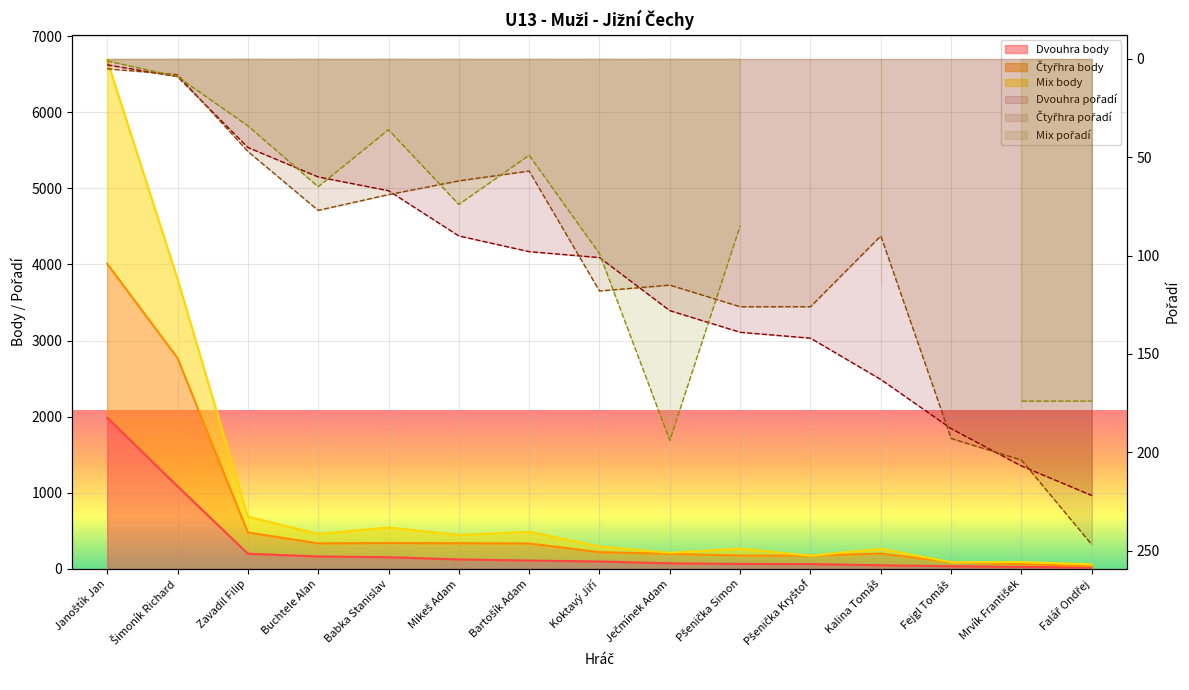

At which label is Čtyřhra pts closest to 2021?

Šimoník Richard